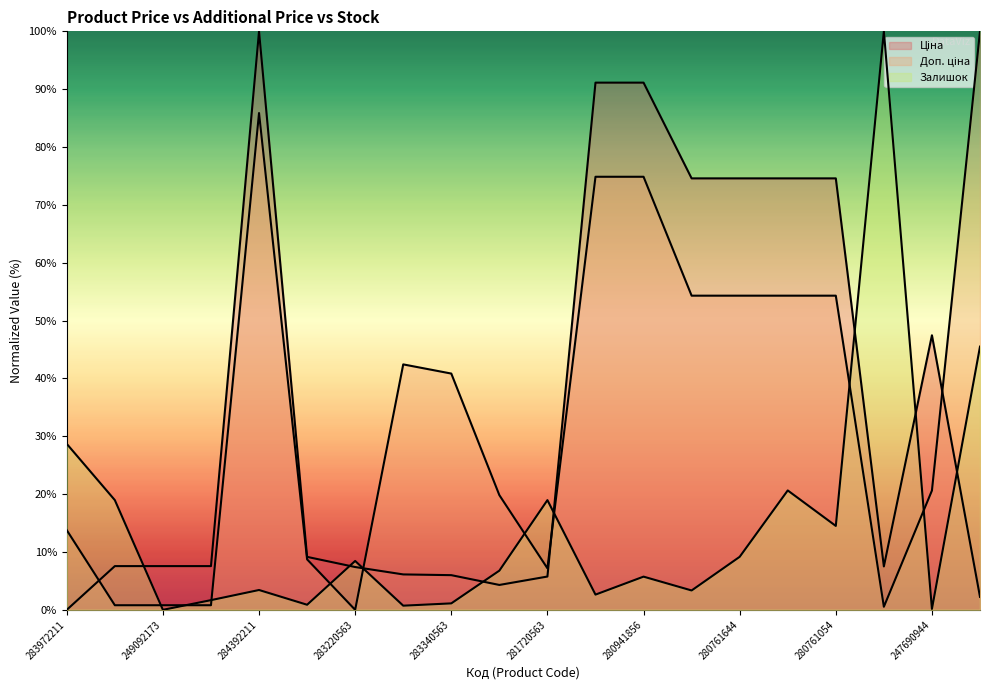

Which series has the largest total across all categories?

Доп. ціна